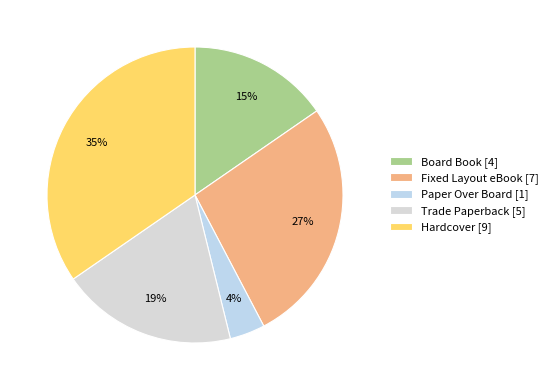

Which category has the smallest portion of the pie?

Paper Over Board